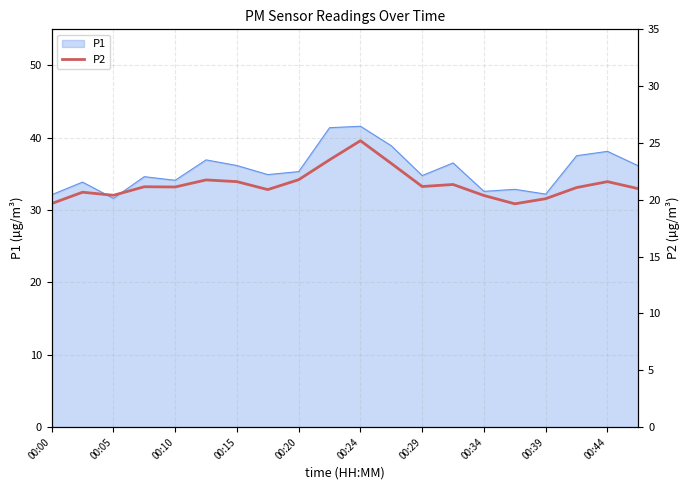

True or false: P1 has a value of 31.6 at 00:05.

True